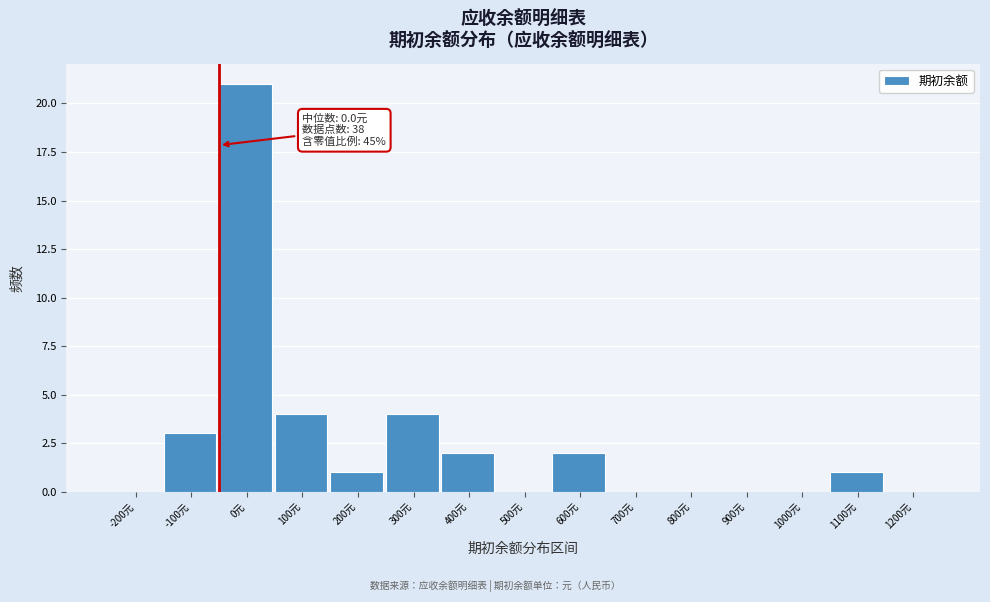

Reading left to right, what are all the values shown in this chart?

-200元=0	-100元=3	0元=21	100元=4	200元=1	300元=4	400元=2	500元=0	600元=2	700元=0	800元=0	900元=0	1000元=0	1100元=1	1200元=0